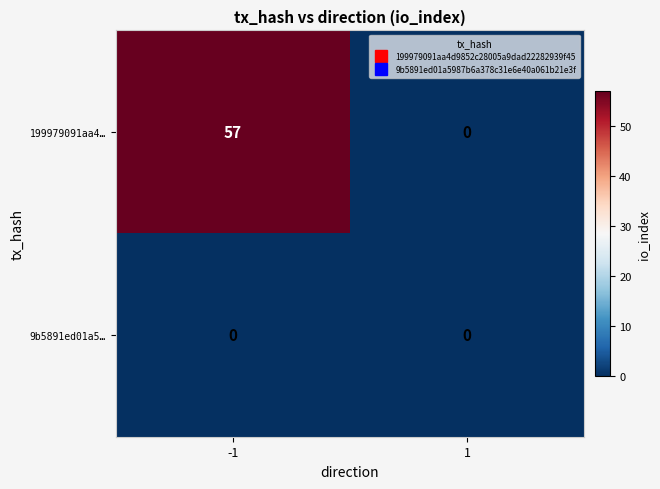

List the series in order of their peak value, highest first.

199979091aa4…, 9b5891ed01a5…